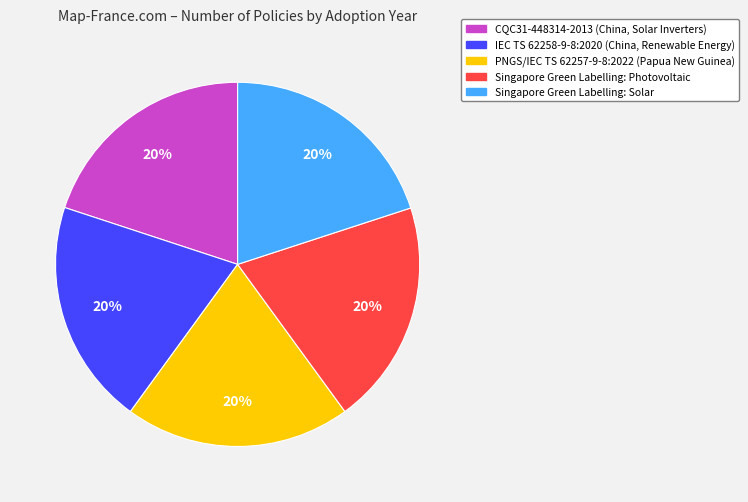

Is the sum of CQC31-448314-2013 (China, Solar Inverters) and Singapore Green Labelling: Photovoltaic greater than half?

No